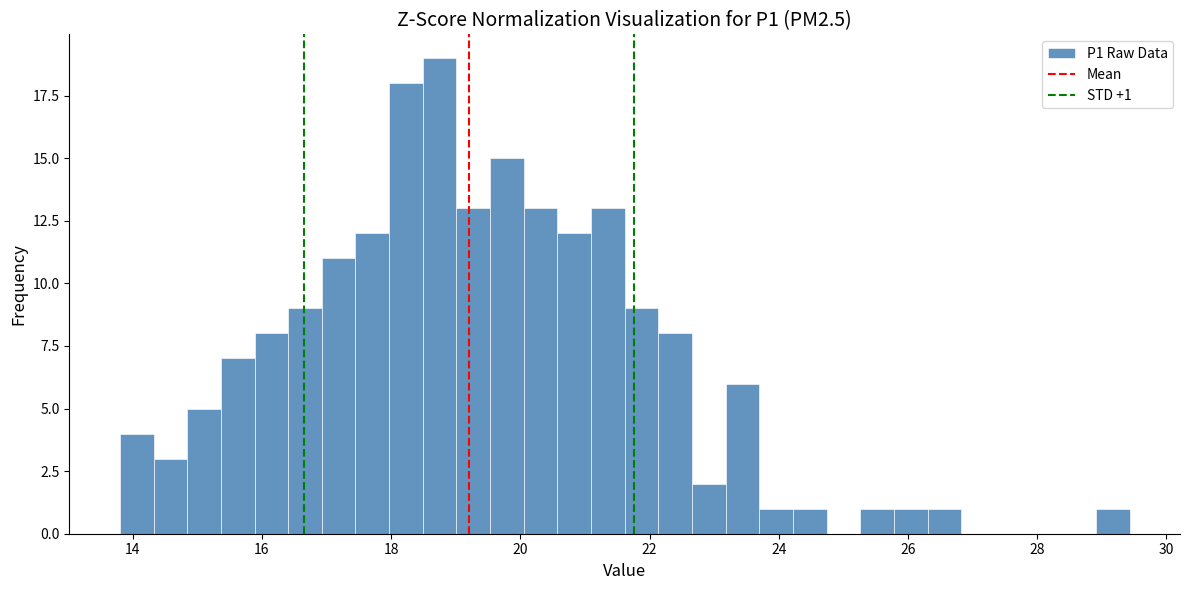

Read against the x-axis, roughly where is the centre of the tallest bar?

18.8